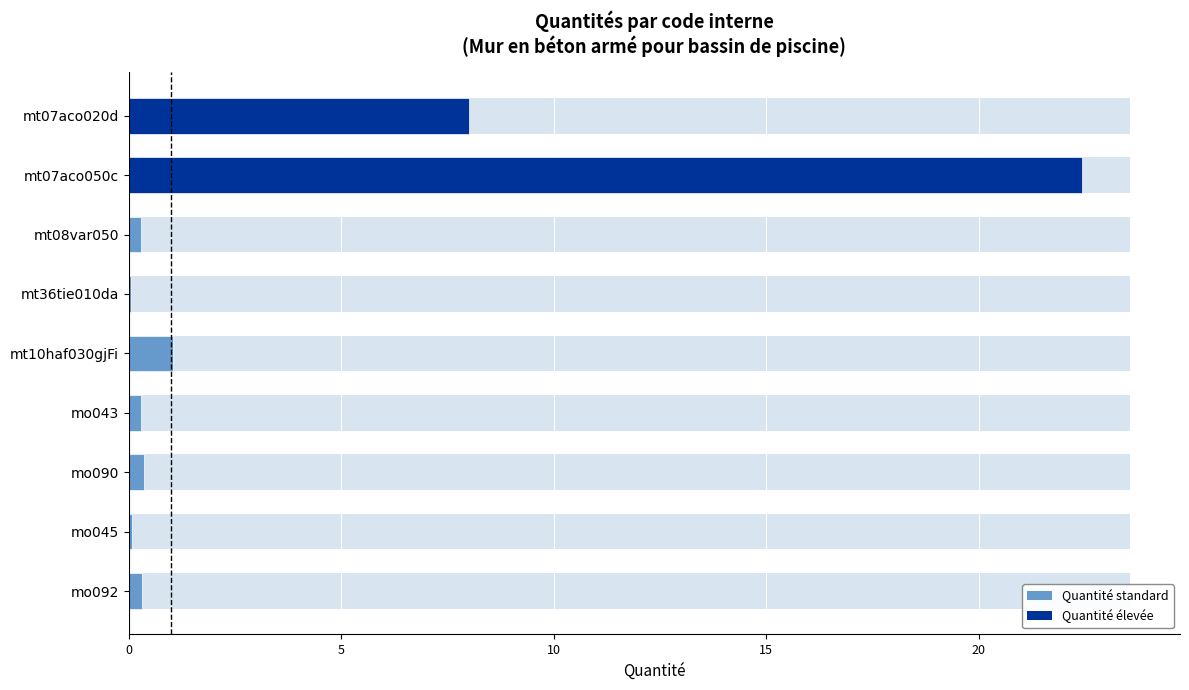

What is the change in value from mt07aco020d to mo092?

-7.7